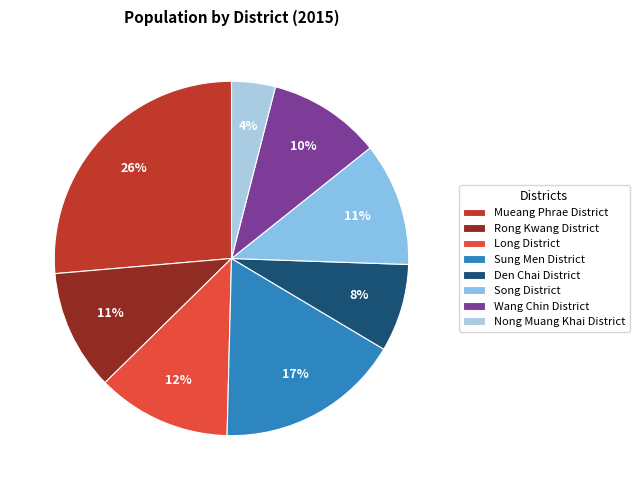

Does any single category account for the majority?

No